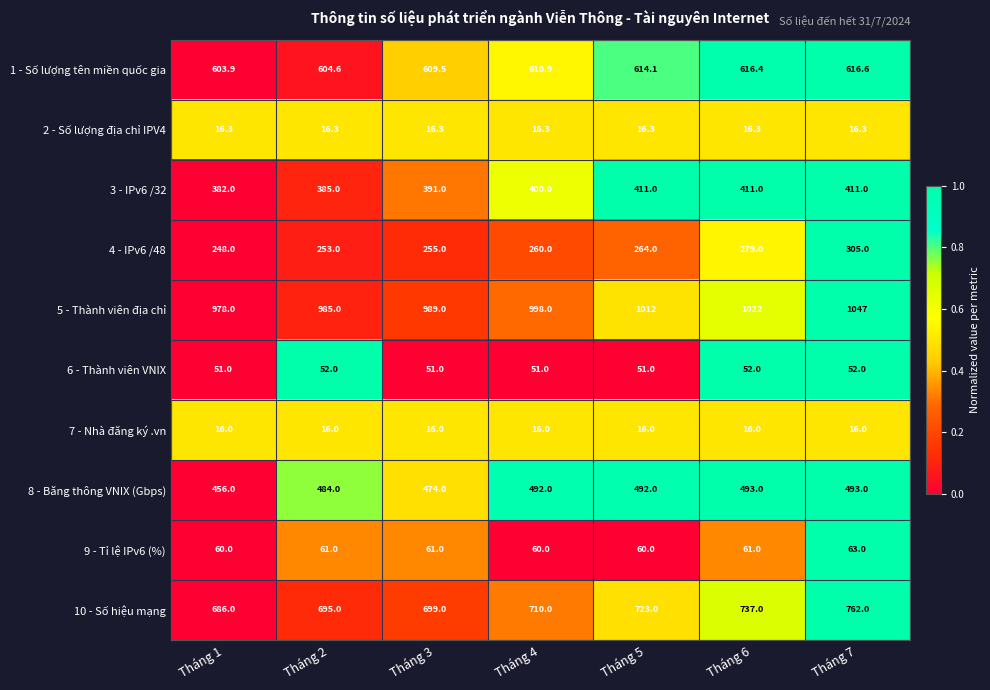

What is the maximum value shown in the chart?

1047.0